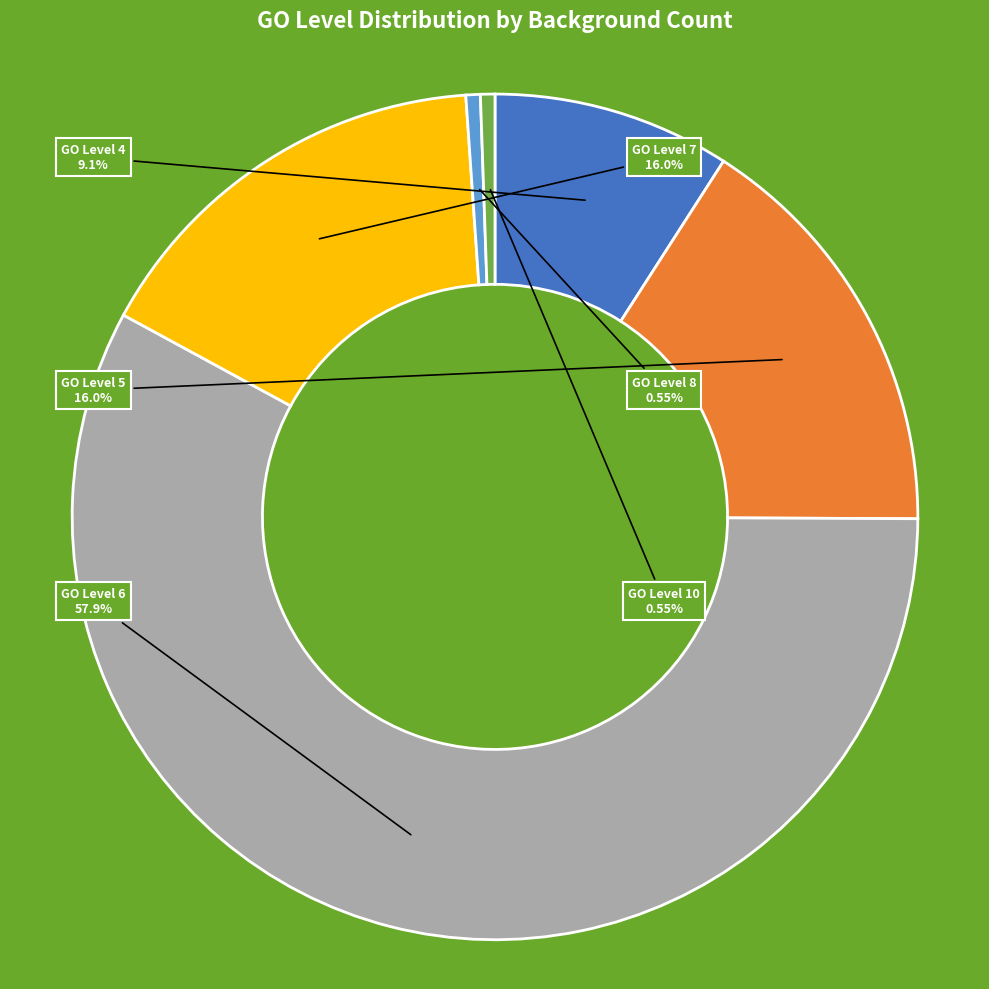

What is the ratio of the value at GO Level 5 to the value at GO Level 10?

29.0